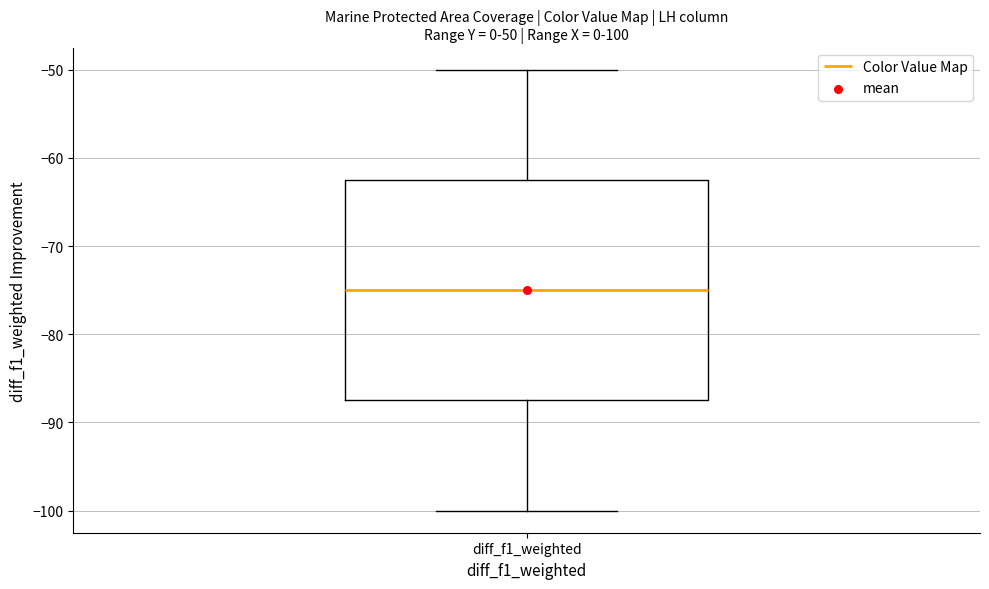

Transcribe this box plot: give where the median line is, the range the box spans, and where the two whiskers end, as read against the y-axis. The values are not printed on the chart, so give them approximately, as read against the axis.

median -75, box -88 to -63, whiskers -100 to -50